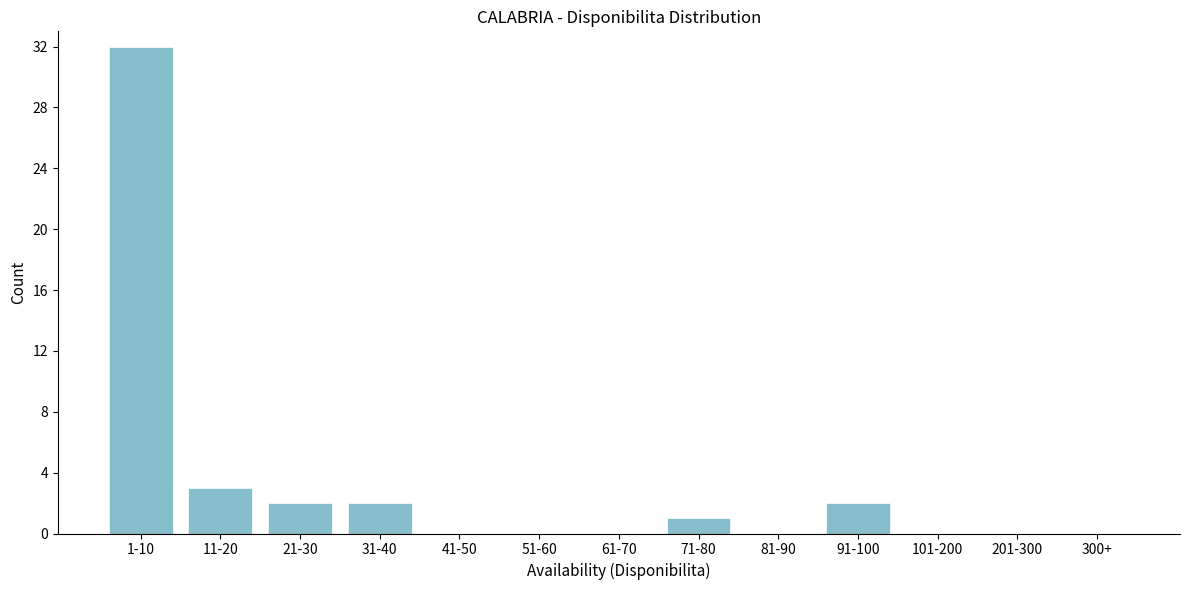

Reading left to right, list all the values displayed in this chart.

1-10=32	11-20=3	21-30=2	31-40=2	41-50=0	51-60=0	61-70=0	71-80=1	81-90=0	91-100=2	101-200=0	201-300=0	300+=0